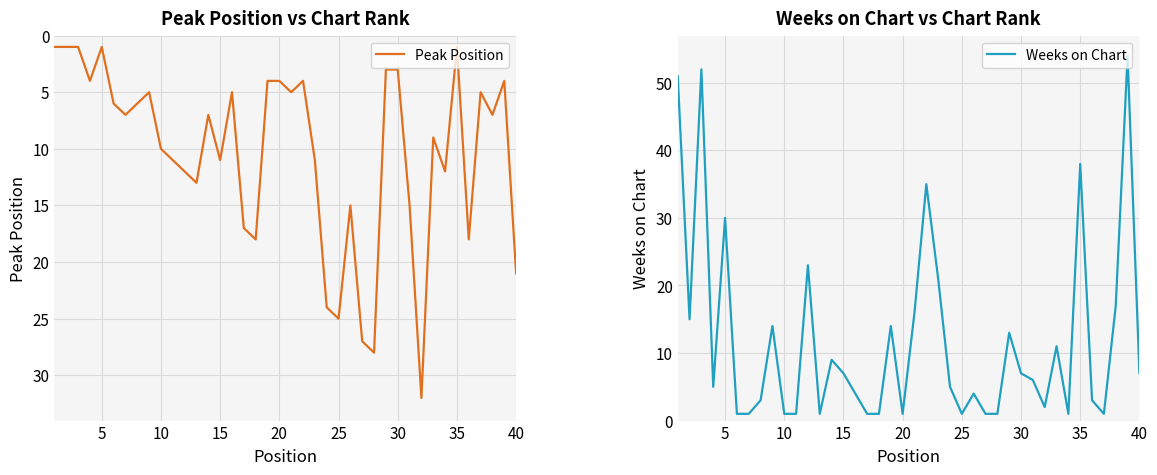

True or false: Weeks on Chart has more than 2 points higher than both neighbors.

True